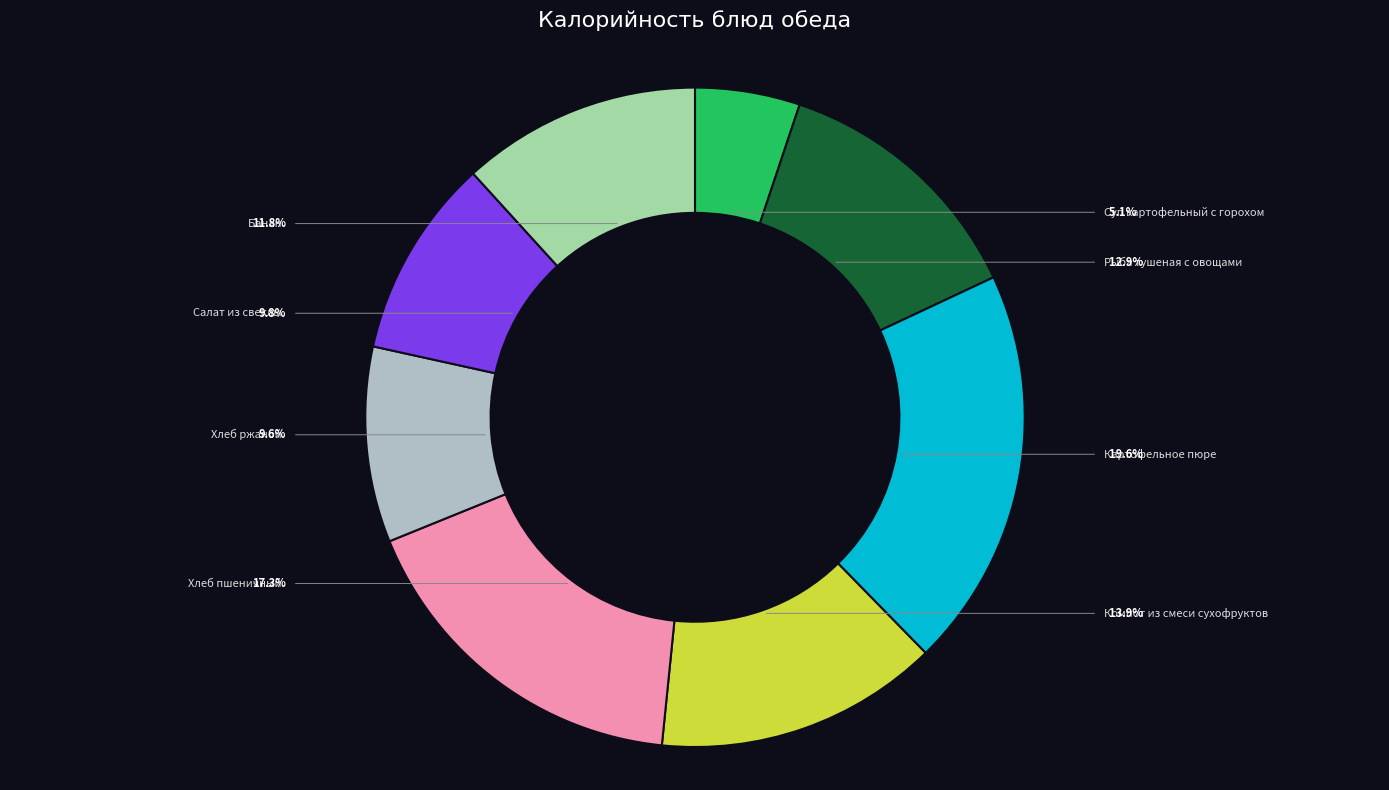

The Банан slice represents 1% of the pie. True or false?

False